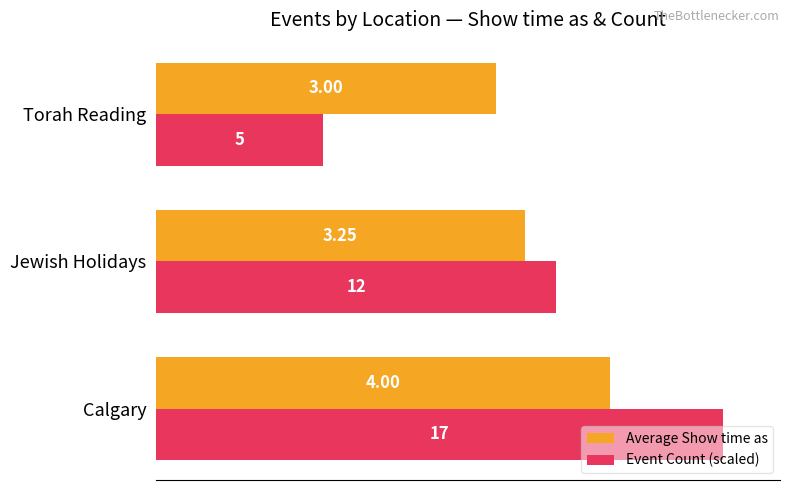

What are all the series names shown in the legend?

Average Show time as, Event Count (scaled)